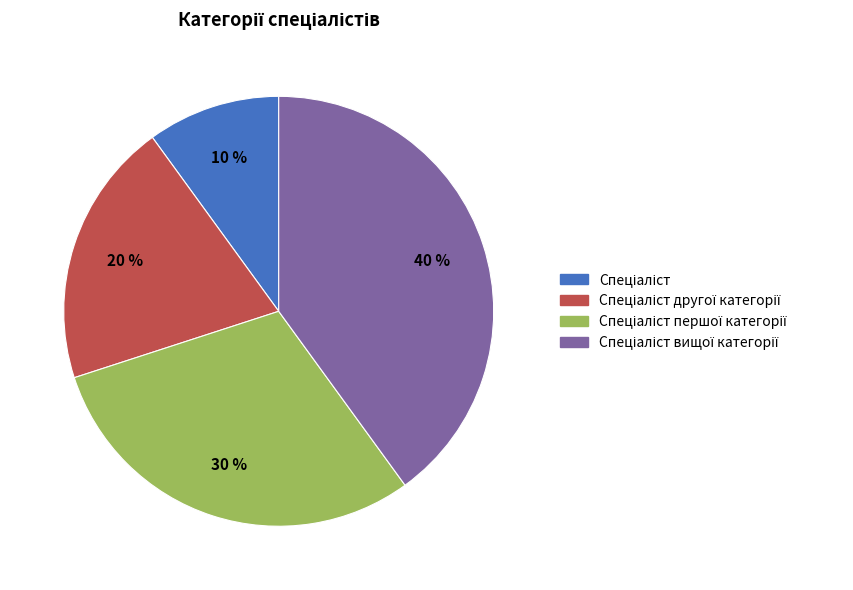

Is there a majority slice in this chart?

No